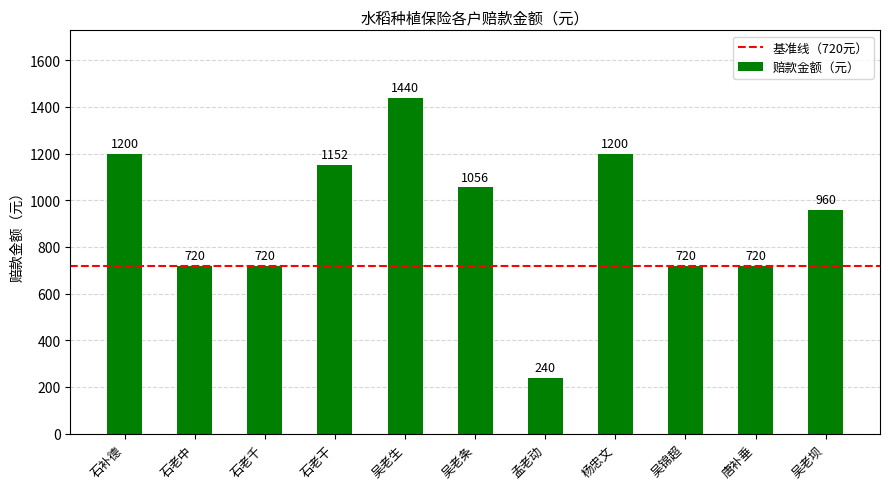

What is the maximum value shown in the chart?

1440